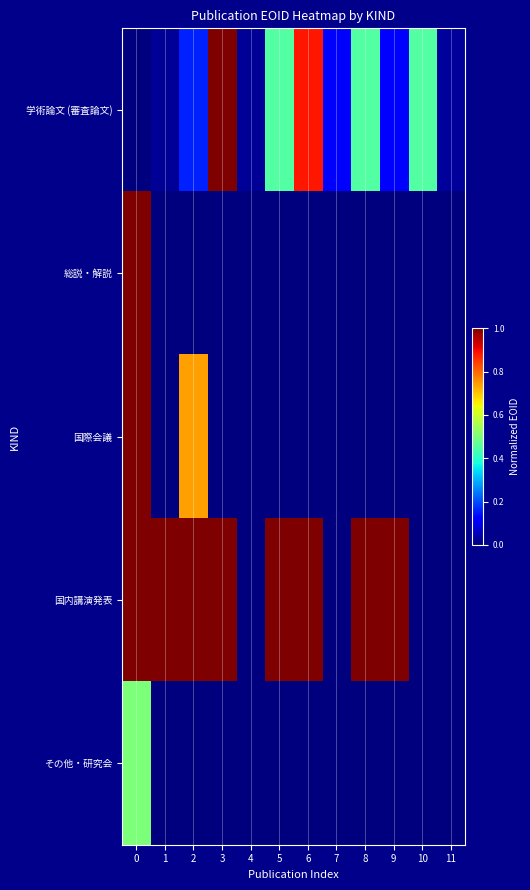

At 3, list the series in order from smallest to largest.

総説・解説, 国際会議, その他・研究会, 国内講演発表, 学術論文 (審査論文)